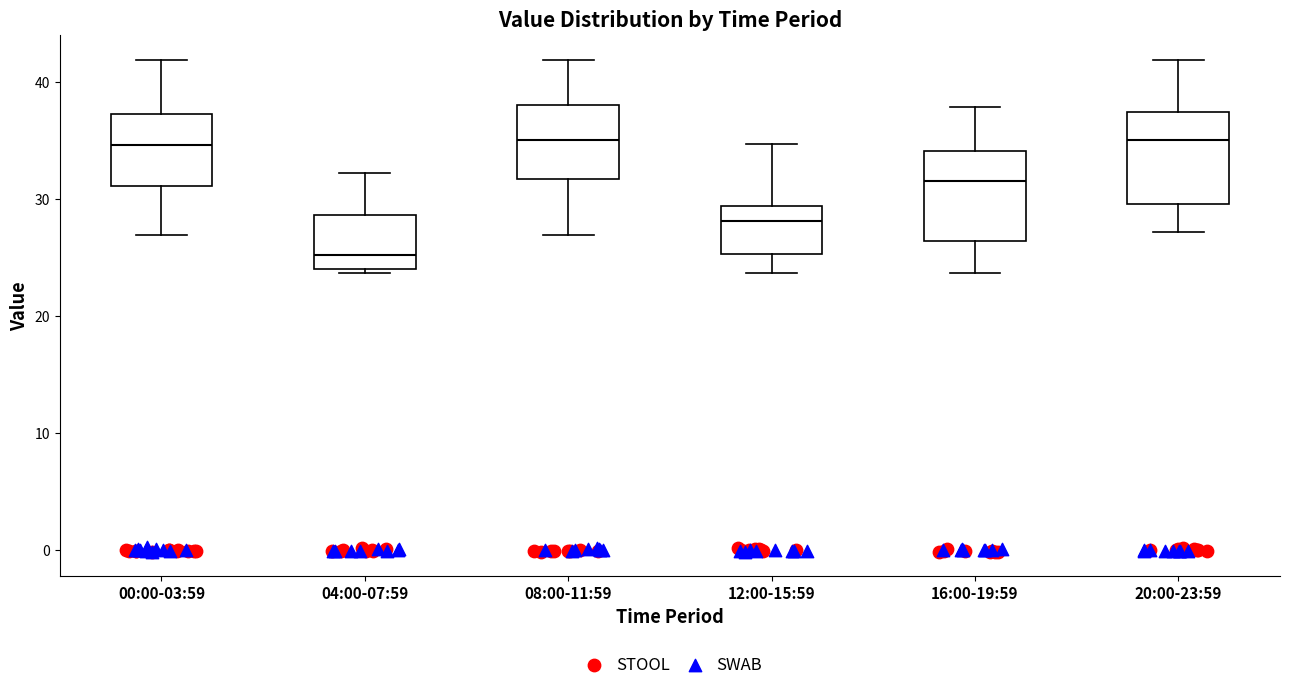

Which box's median line is the lowest?

04:00-07:59